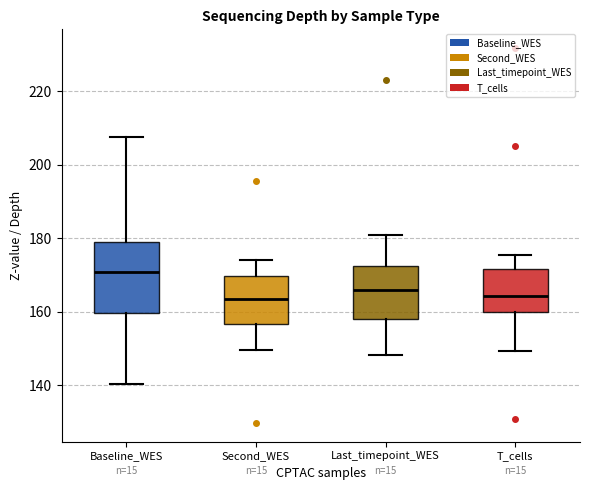

Which box's median line is the highest?

Baseline_WES